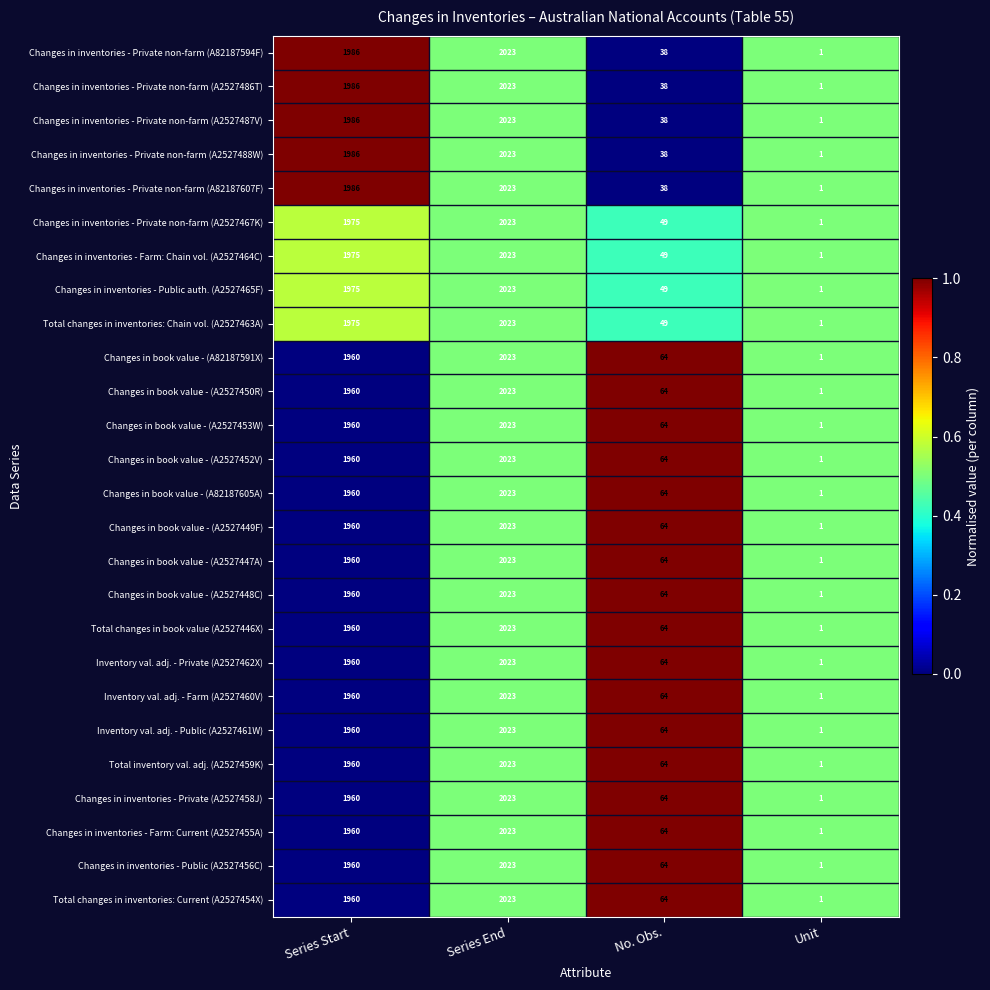

At which category is the sum across all series the highest?

Series End